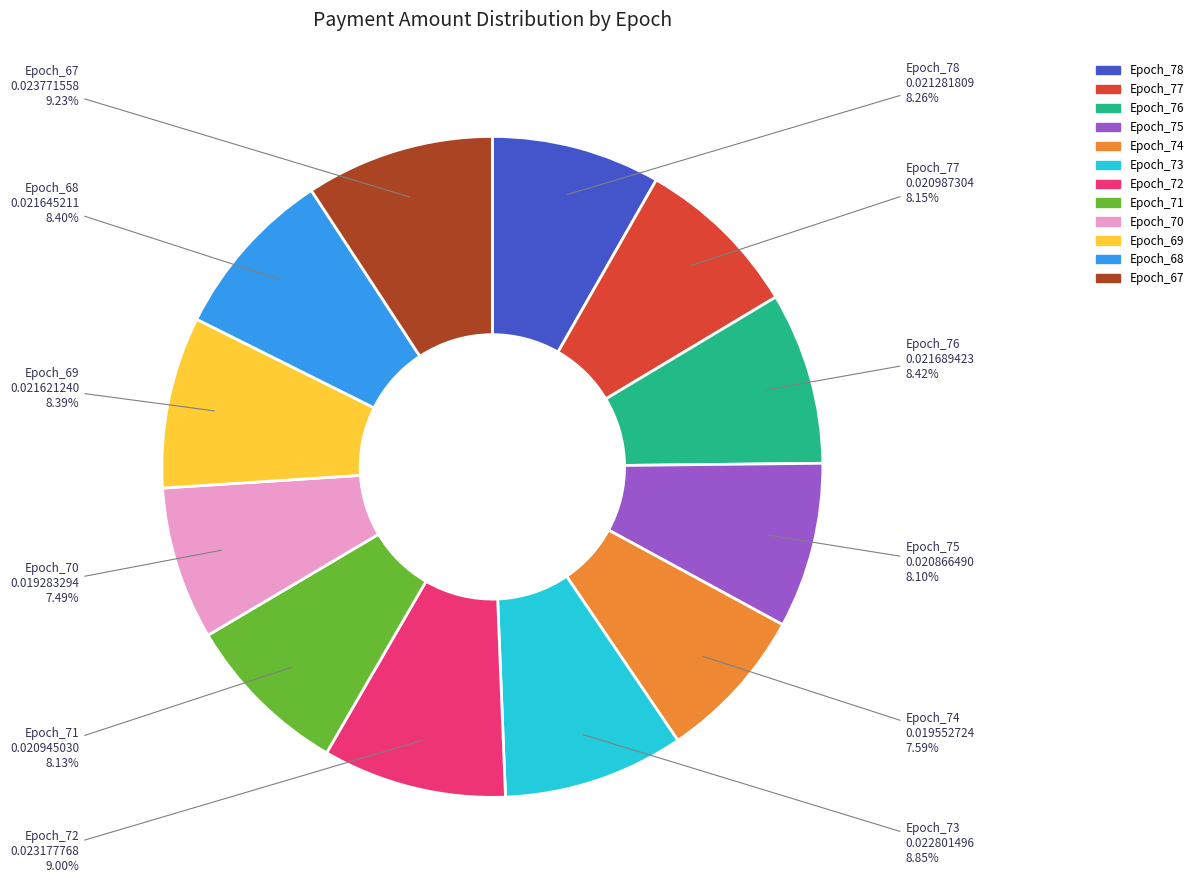

To the nearest percent, what is the difference between the Epoch_75 and Epoch_74 slice percentages?

1%